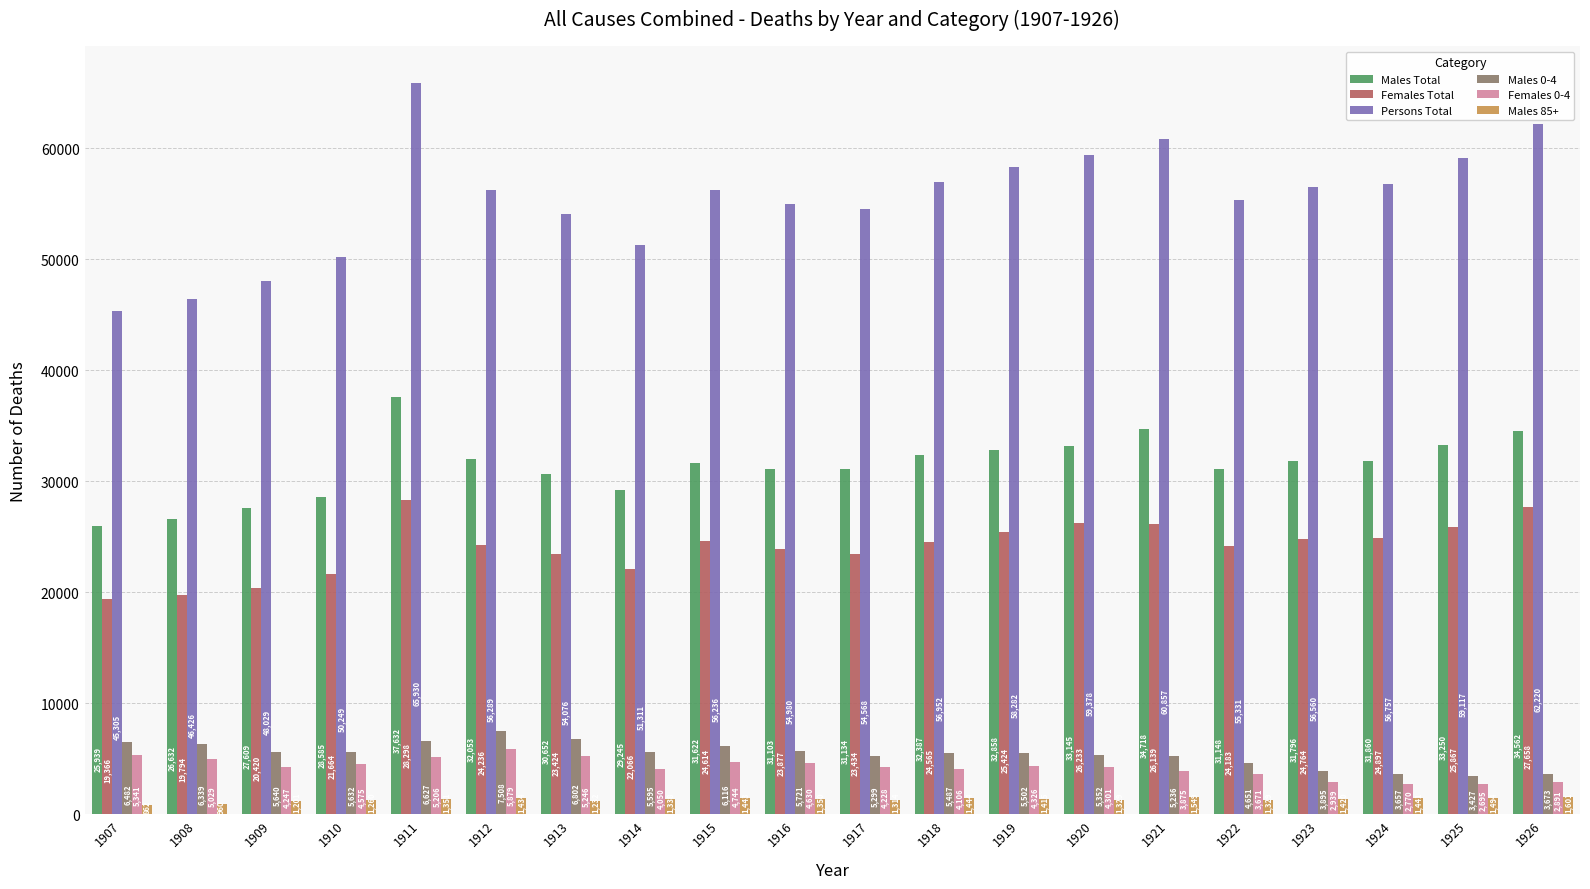

Which category has the highest value in the Males Total series?

1911